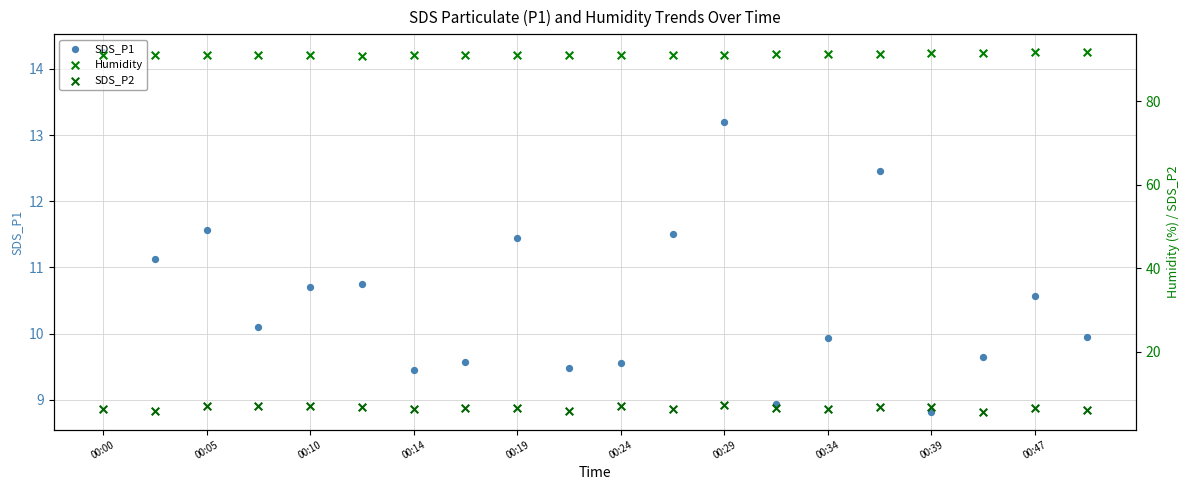

Which series reaches the maximum Y coordinate?

Humidity